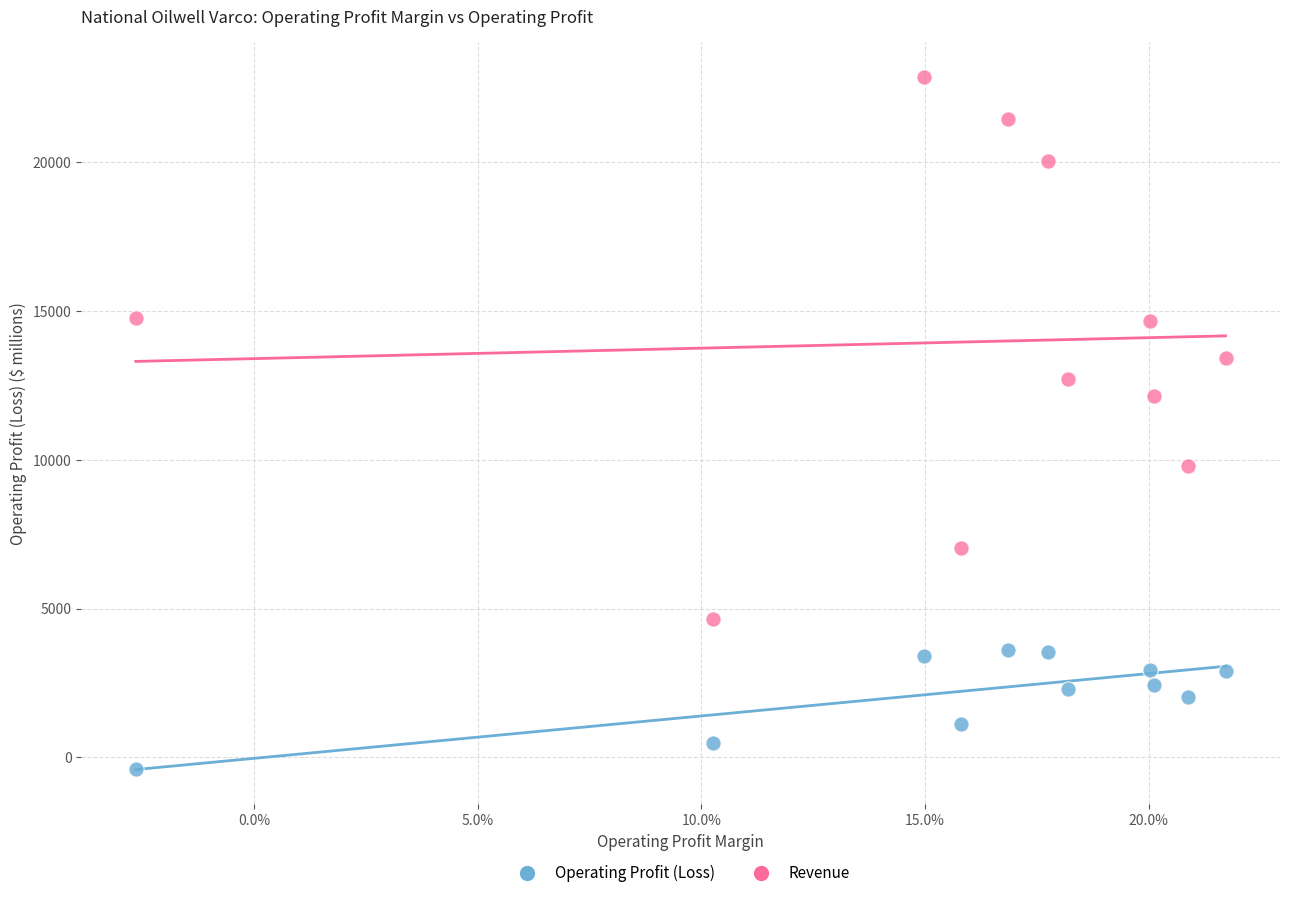

Across all data points, what is the range of Y values (max minus min)?

23259